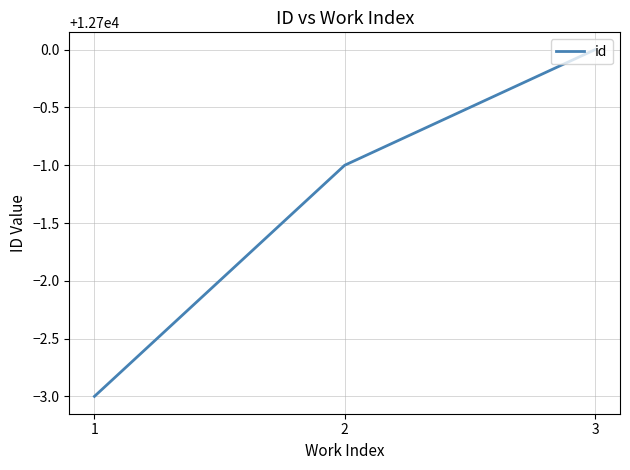

The chart shows a value of 21986 at 3. True or false?

False